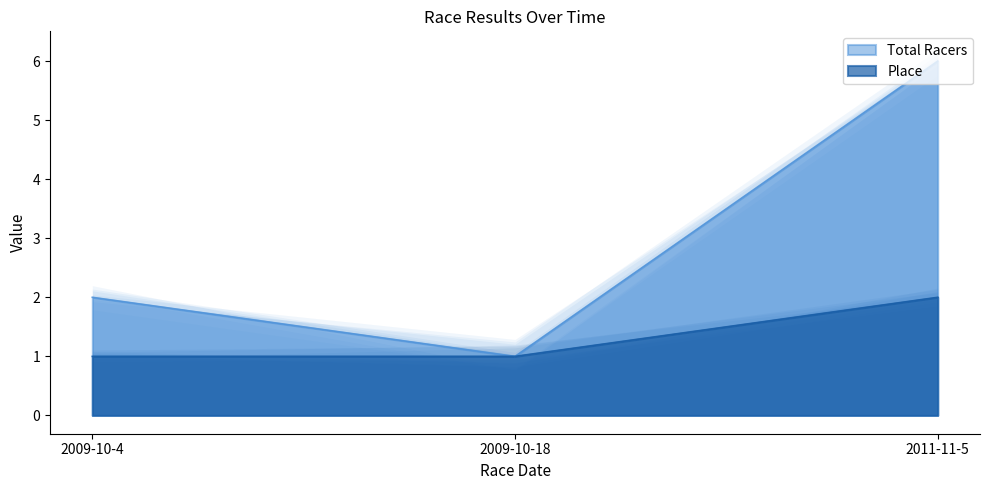

Which label corresponds to the smallest value in the chart?

2009-10-18